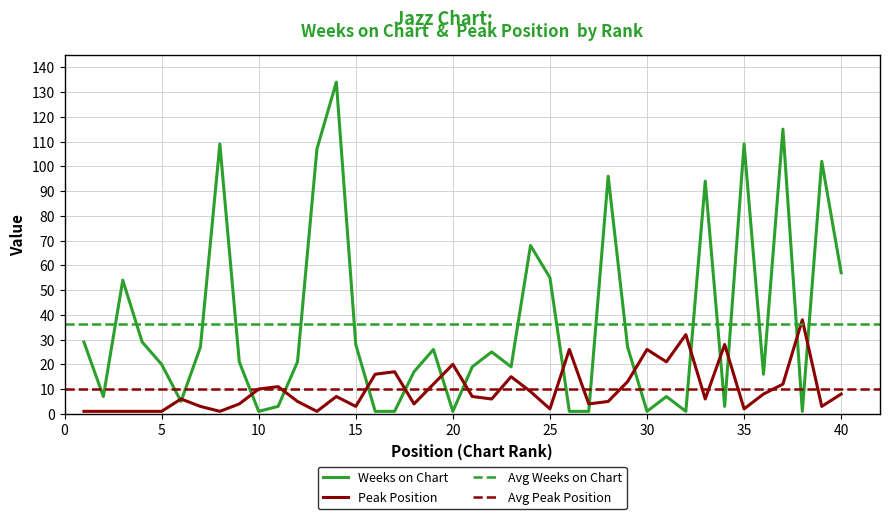

Reading left to right, extract all data points from this chart.

Weeks on Chart: 29	7	54	29	20	5	27	109	21	1	3	21	107	134	28	1	1	17	26	1	19	25	19	68	55	1	1	96	27	1	7	1	94	3	109	16	115	1	102	57
Peak Position: 1	1	1	1	1	6	3	1	4	10	11	5	1	7	3	16	17	4	12	20	7	6	15	9	2	26	4	5	13	26	21	32	6	28	2	8	12	38	3	8